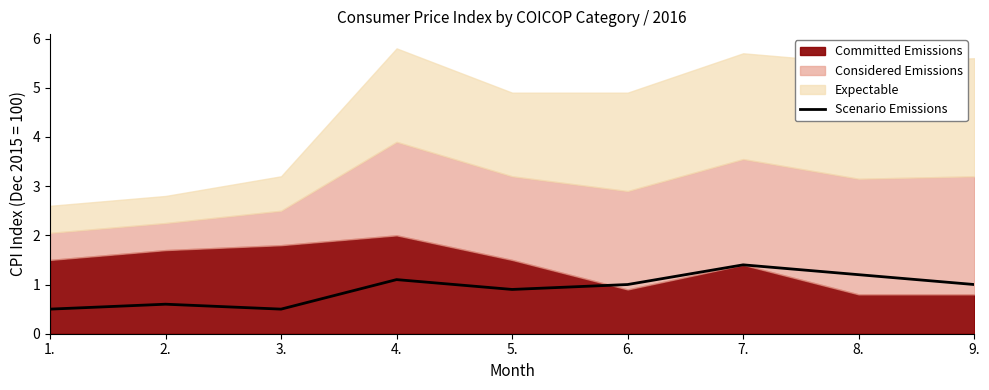

Does the chart have visible grid lines?

No